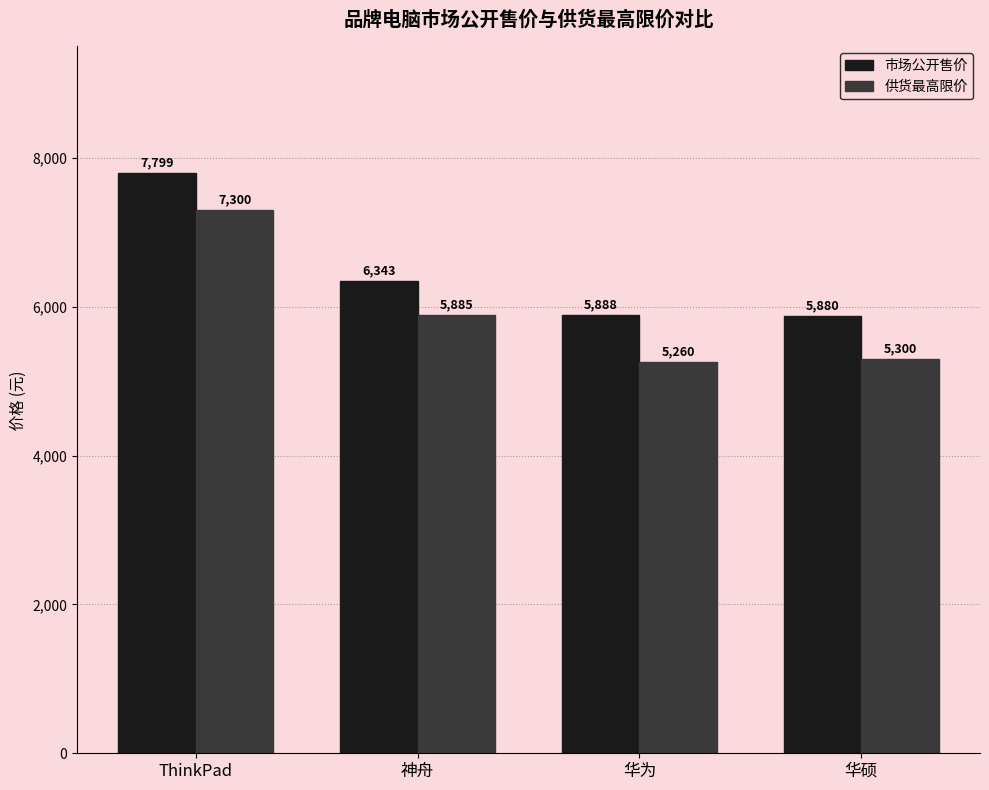

Where is 供货最高限价 nearest to the value 6280?

神舟